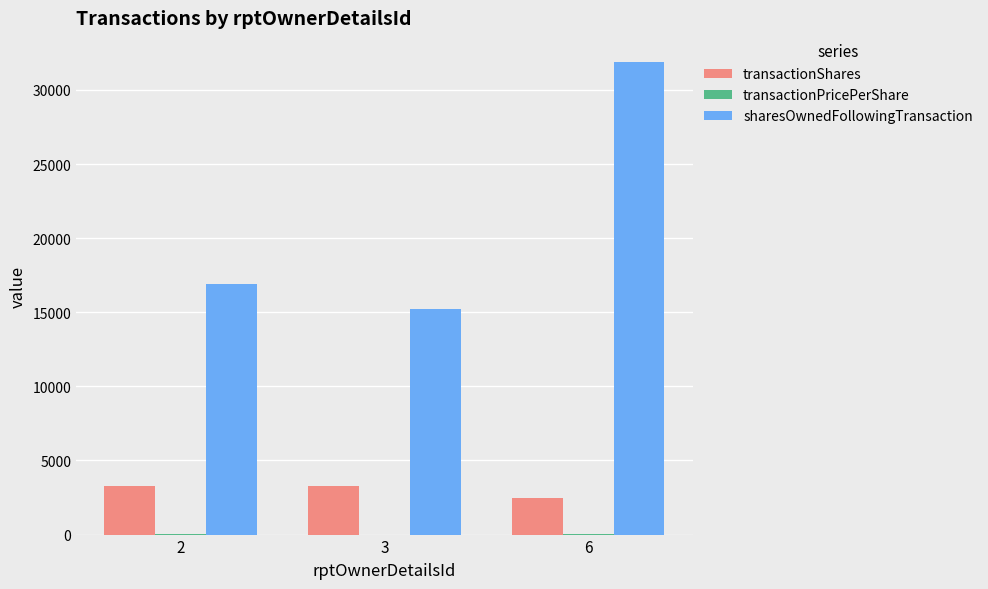

The value of sharesOwnedFollowingTransaction at 3 is 23354.5. True or false?

False